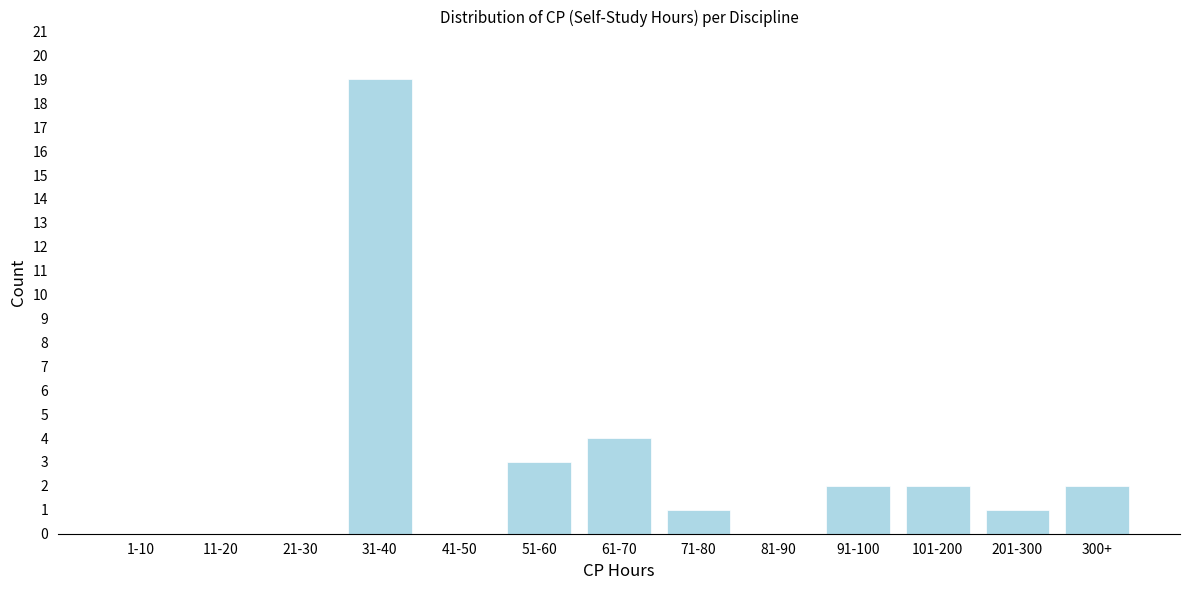

Reading right to left, extract all data points from this chart.

300+=2	201-300=1	101-200=2	91-100=2	81-90=0	71-80=1	61-70=4	51-60=3	41-50=0	31-40=19	21-30=0	11-20=0	1-10=0